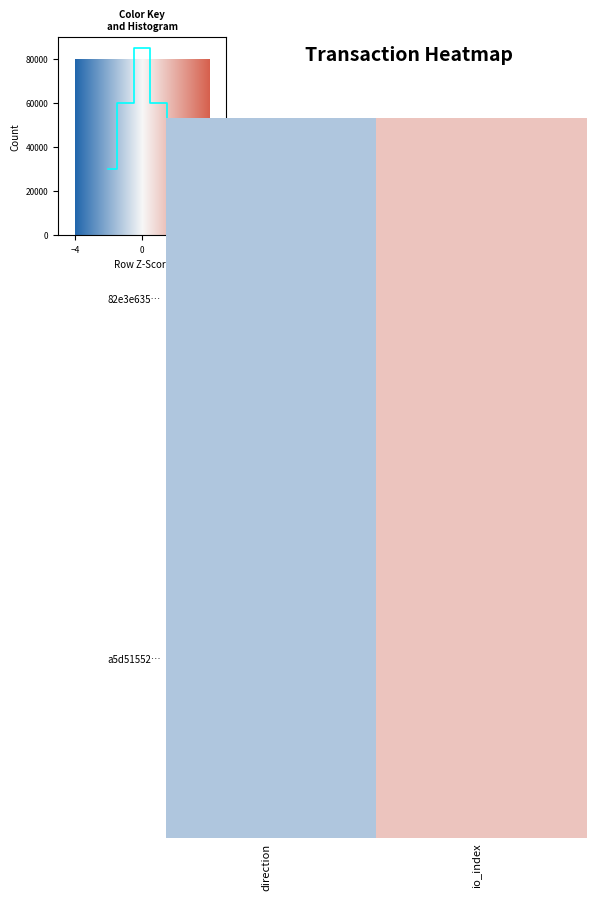

Is it true that a5d51552… equals -1 at direction?

False